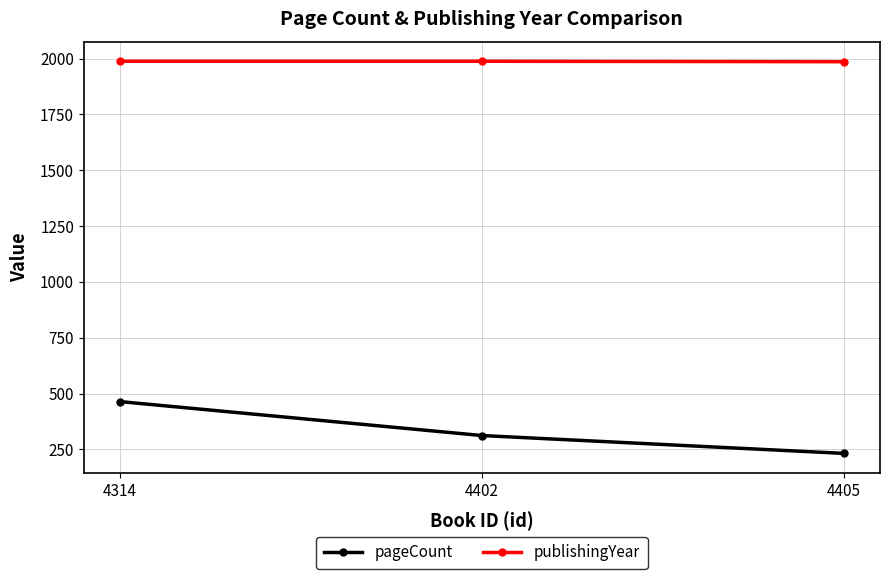

List the series in order of their peak value, lowest first.

pageCount, publishingYear